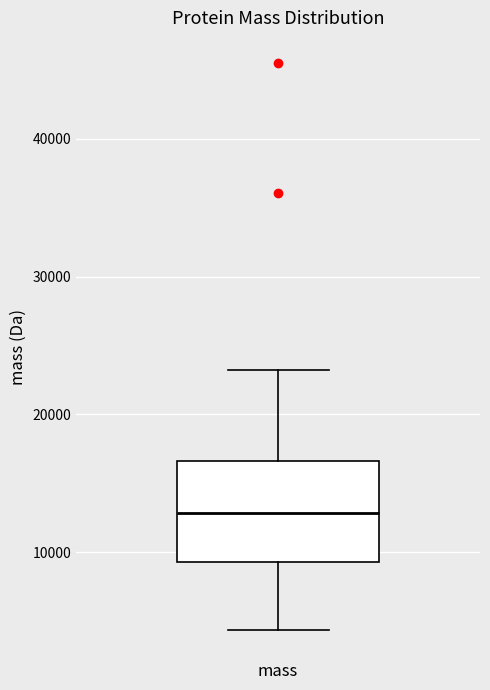

Read this box plot against the y-axis: the position of the median line, the range covered by the box, and the ends of both whiskers. The values are not printed on the chart, so give them approximately, as read against the axis.

median 13000, box 9000 to 17000, whiskers 4000 to 23000